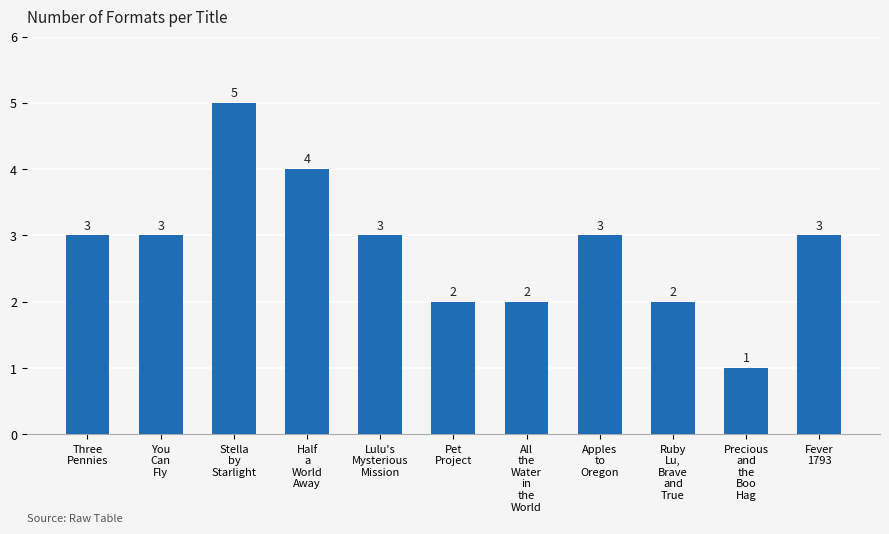

What is the change in value from You
Can
Fly to Half
a
World
Away?

+1